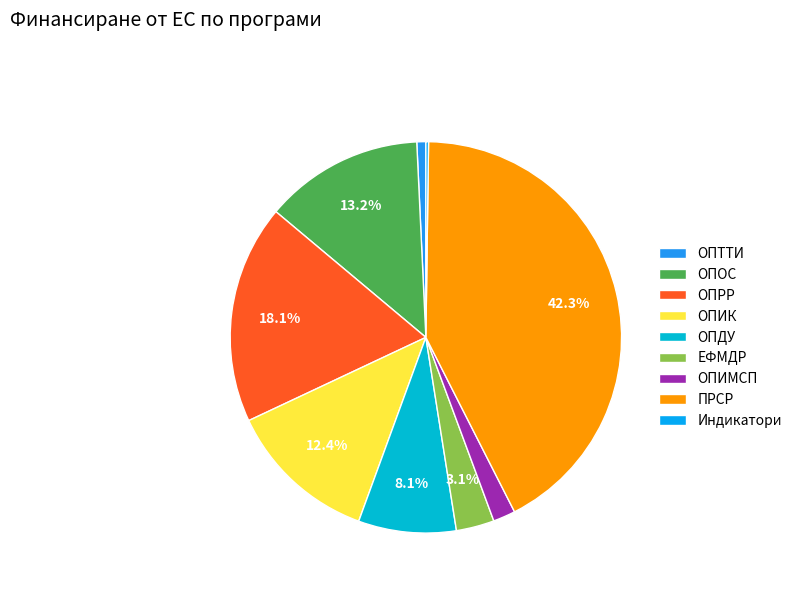

Which slice is the smallest?

Индикатори